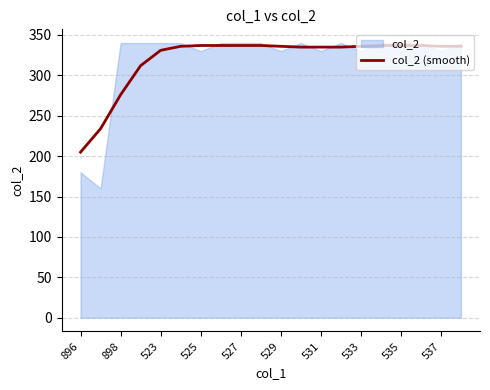

How many categories are shown in the chart?

20